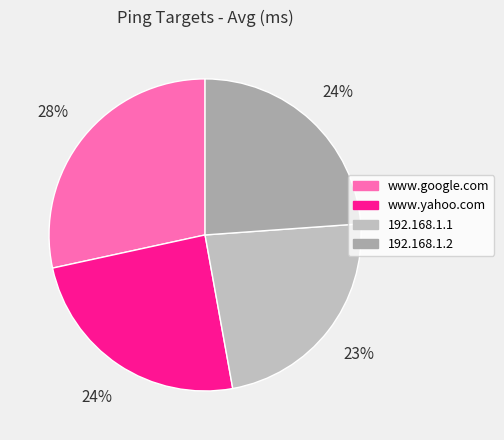

Is it true that 192.168.1.1 is 36% of the pie?

False